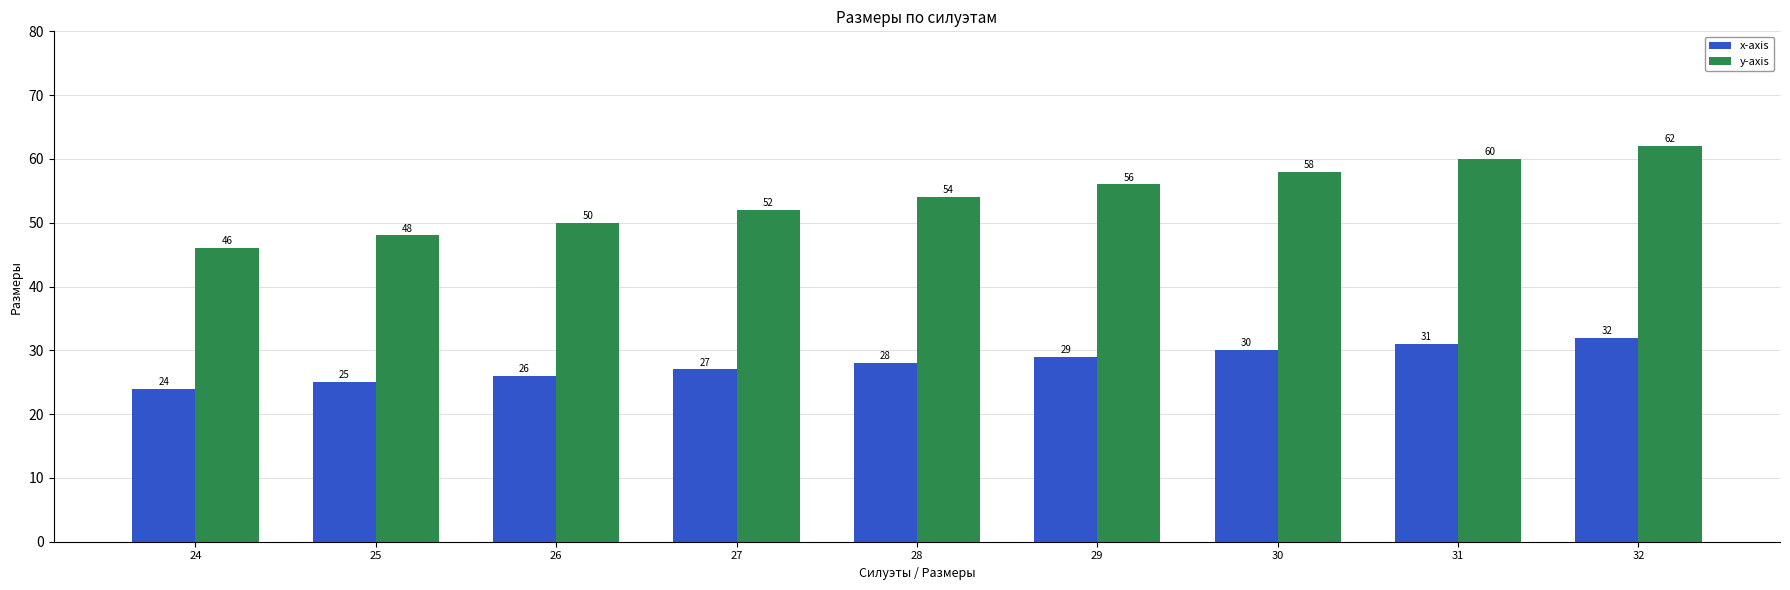

How many distinct data groups are displayed?

2